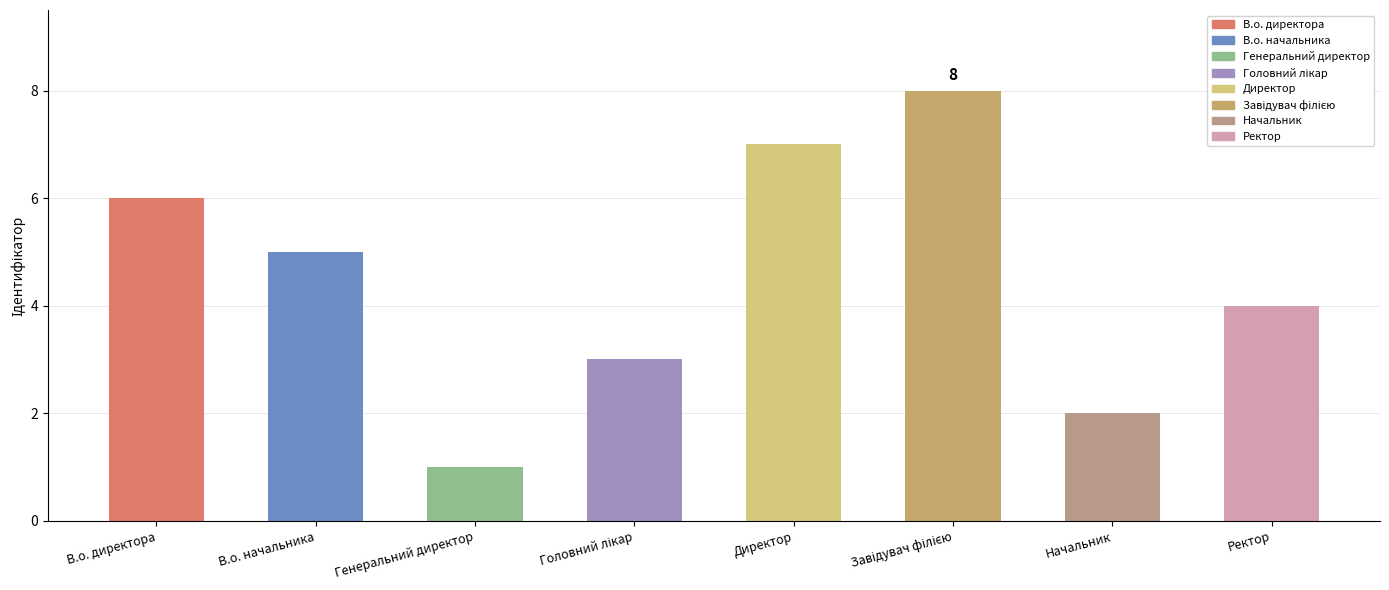

Reading left to right, list all the values displayed in this chart.

6	5	1	3	7	8	2	4